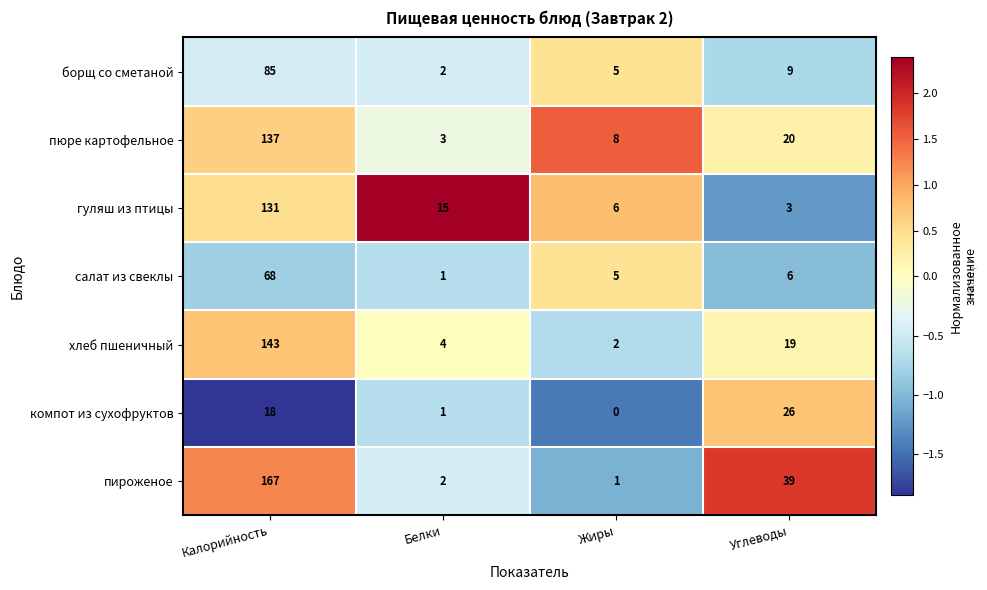

Reading left to right, list all the values displayed in this chart.

борщ со сметаной: Калорийность=85	Белки=2	Жиры=5	Углеводы=9
пюре картофельное: Калорийность=137	Белки=3	Жиры=8	Углеводы=20
гуляш из птицы: Калорийность=131	Белки=15	Жиры=6	Углеводы=3
салат из свеклы: Калорийность=68	Белки=1	Жиры=5	Углеводы=6
хлеб пшеничный: Калорийность=143	Белки=4	Жиры=2	Углеводы=19
компот из сухофруктов: Калорийность=18	Белки=1	Жиры=0	Углеводы=26
пироженое: Калорийность=167	Белки=2	Жиры=1	Углеводы=39